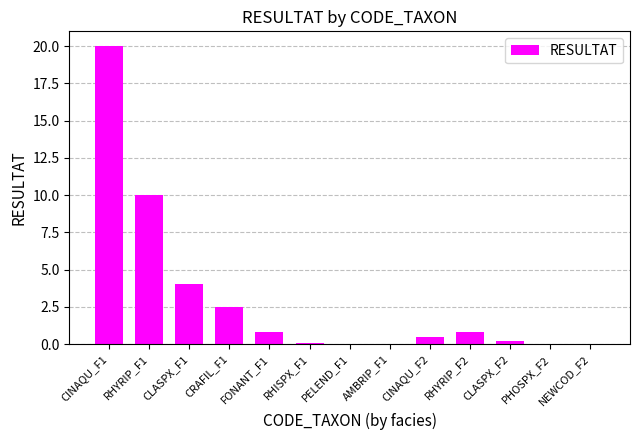

What is the sum of all values?

39.0